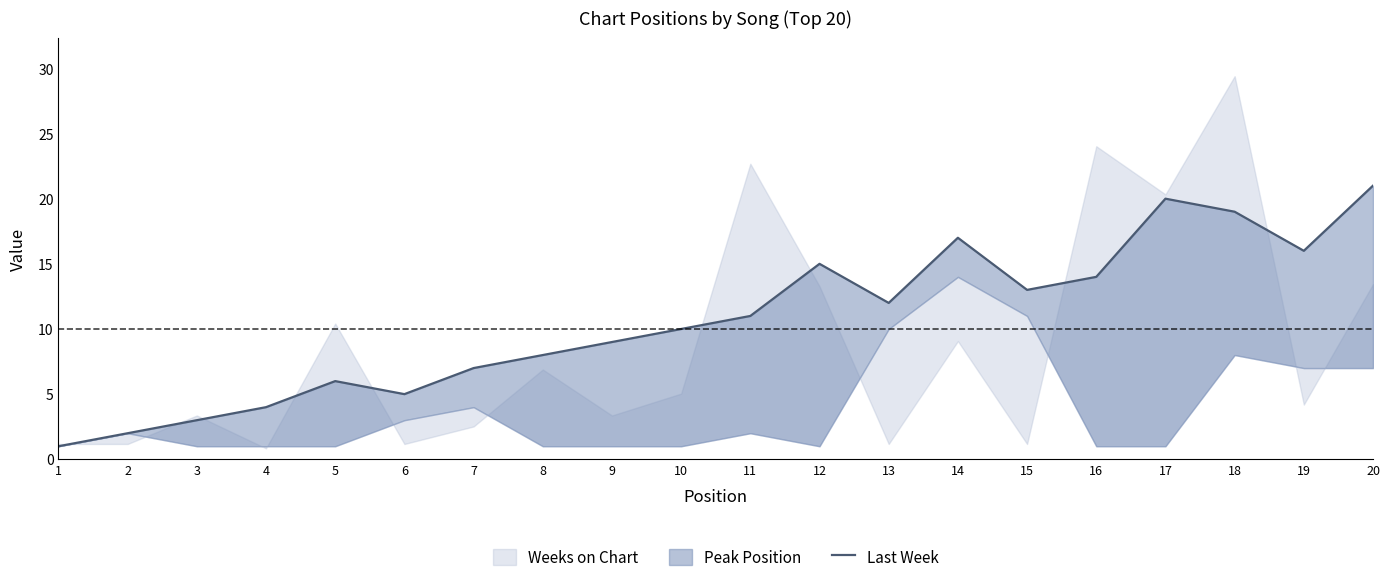

Between 15 and 5, which is larger?

15